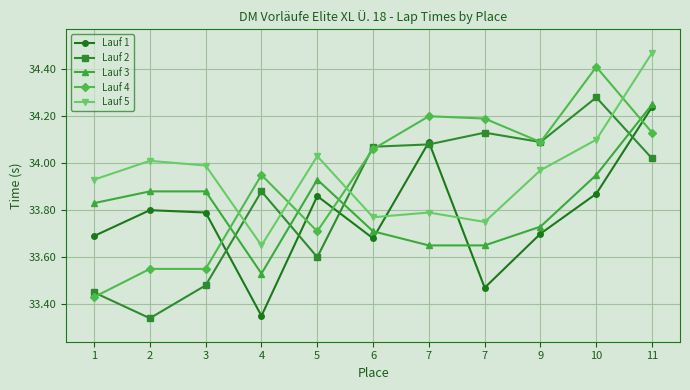

What is the value of the Lauf 3 point at the 7th from the left?

33.6